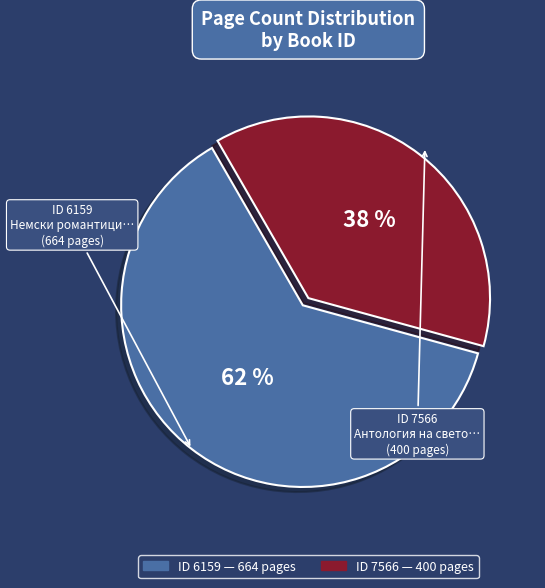

Does any single category account for the majority?

Yes